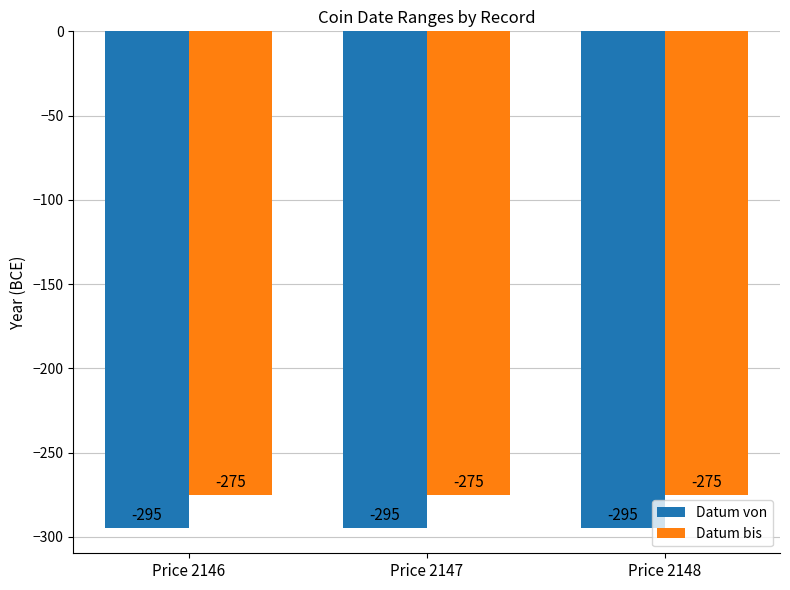

What is the total value across all series at Price 2147?

-570